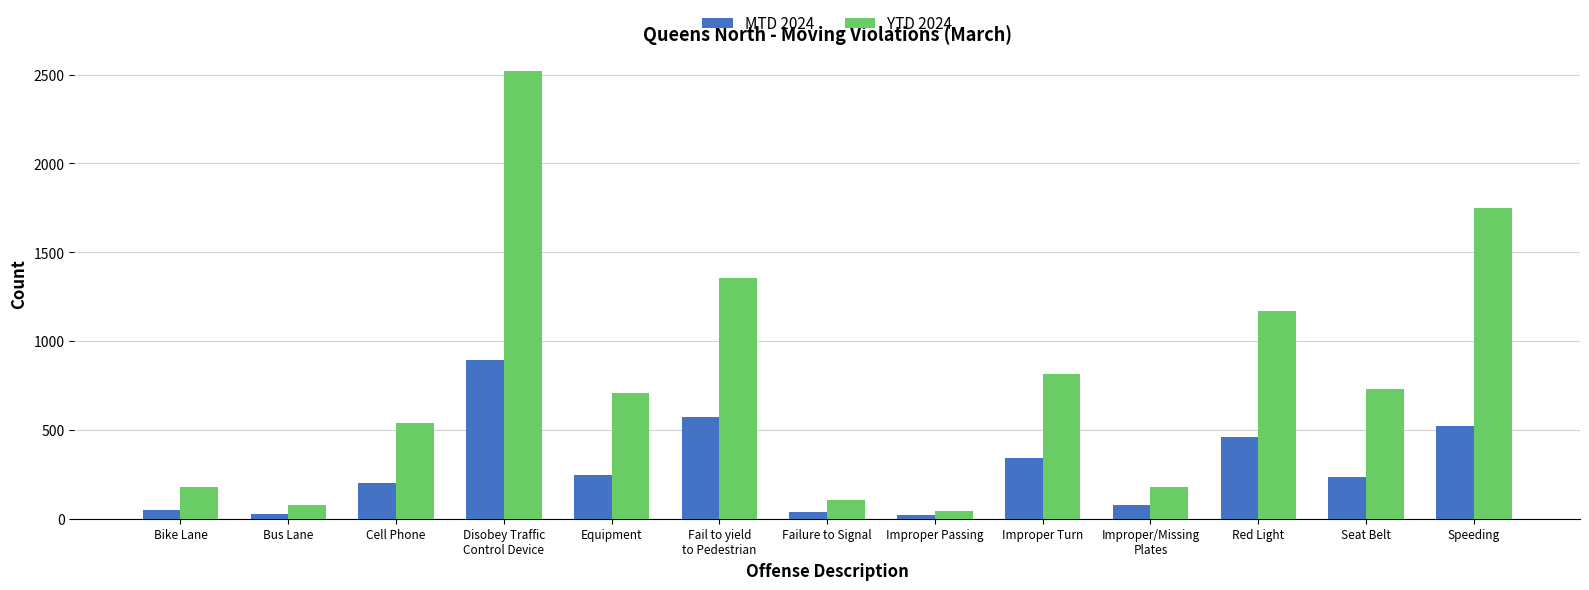

What is the average value of the YTD 2024 series?

783